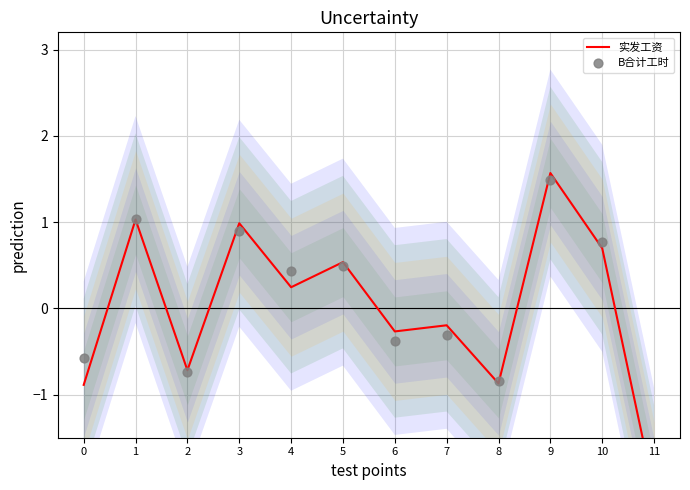

Is the value of B合计工时 at 0 greater than the value of 实发工资 at 6?

No